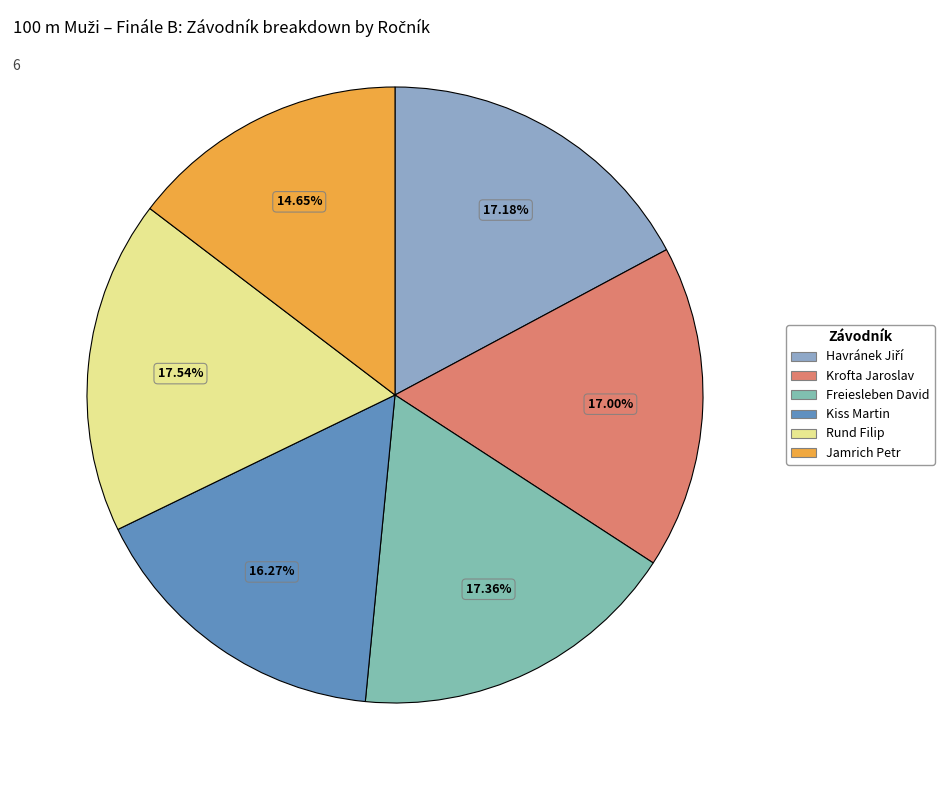

Is it true that Jamrich Petr is 15% of the pie?

True